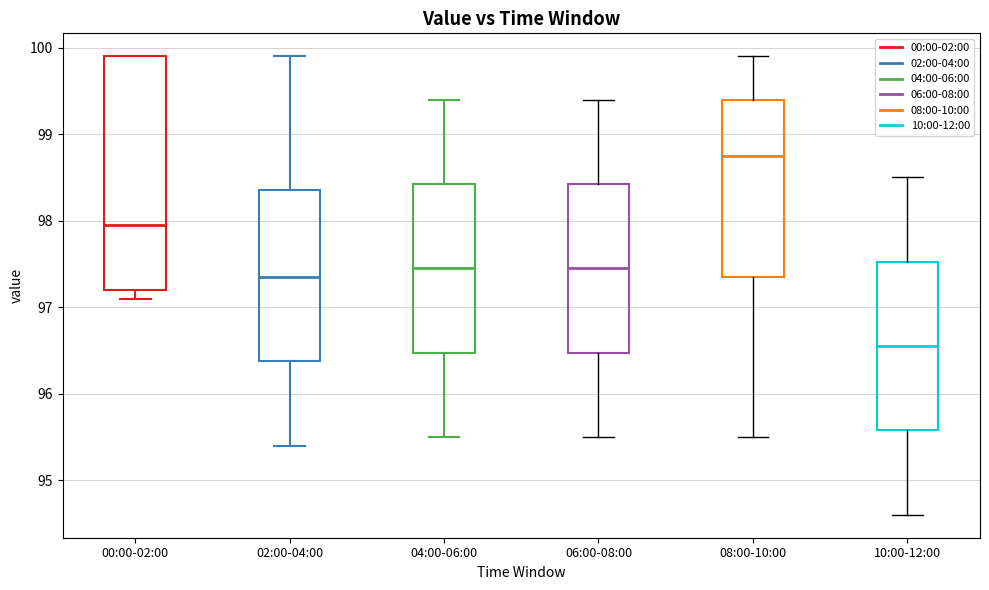

Comparing the boxes themselves (not the whiskers), which one is the tallest?

00:00-02:00